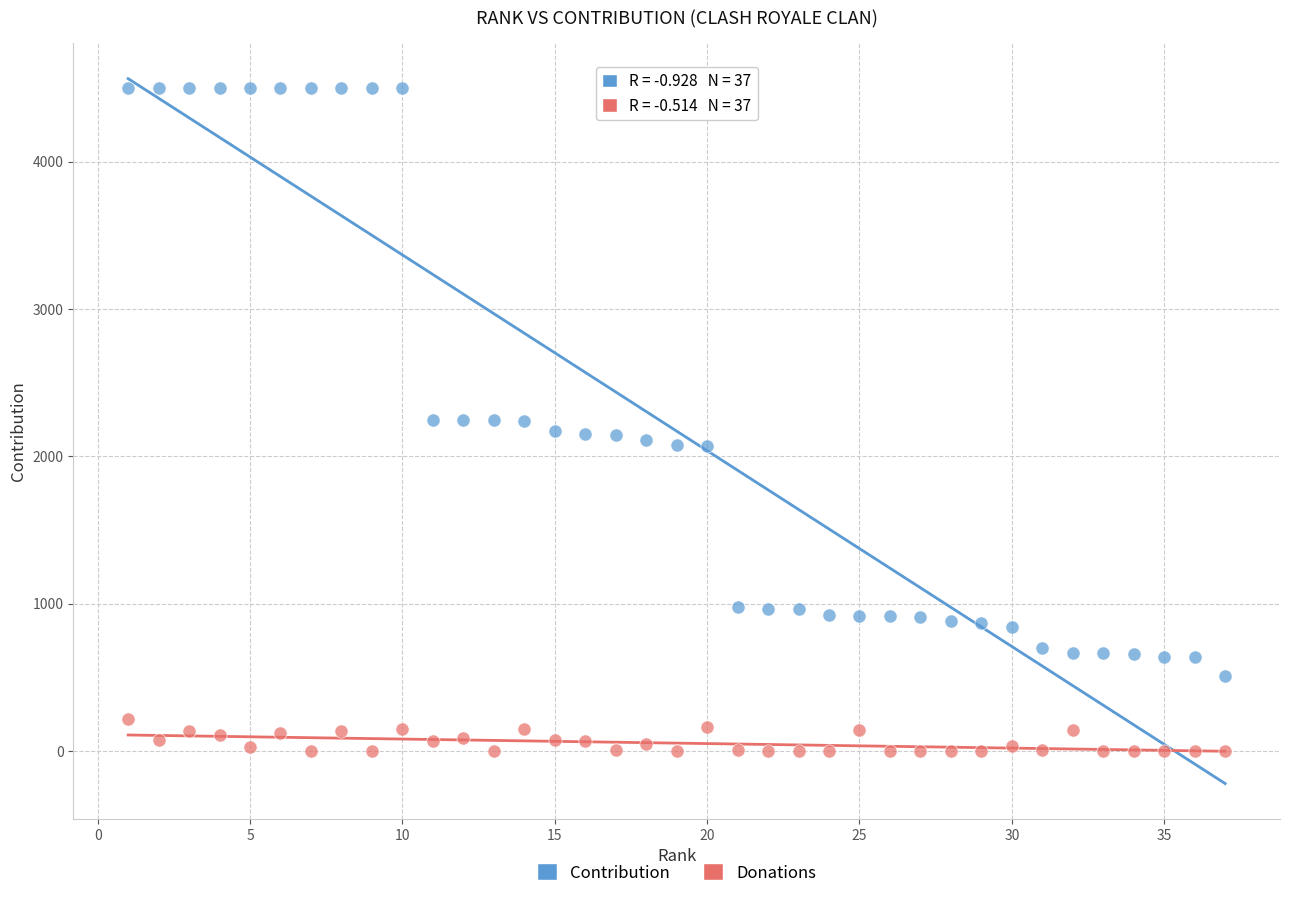

What is the X range (max minus min) for the scatter plot?

36